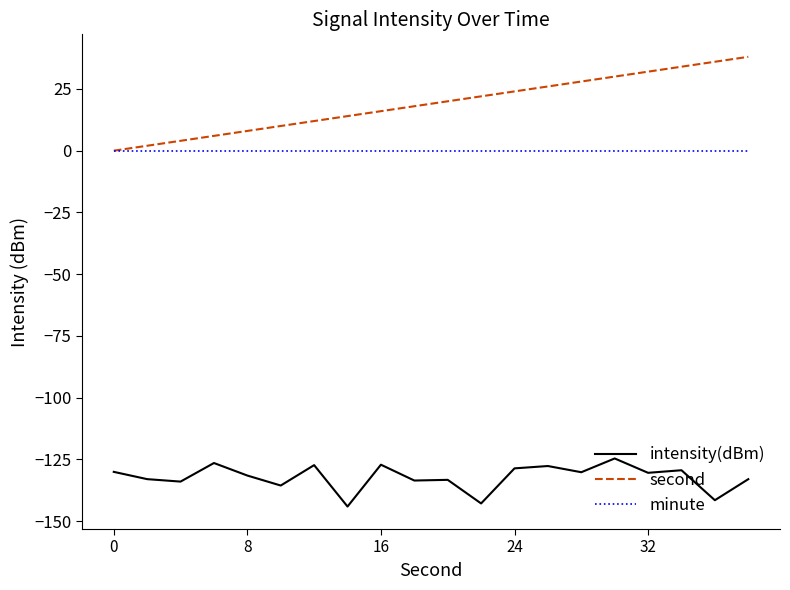

True or false: second and intensity(dBm) intersect in this chart.

False